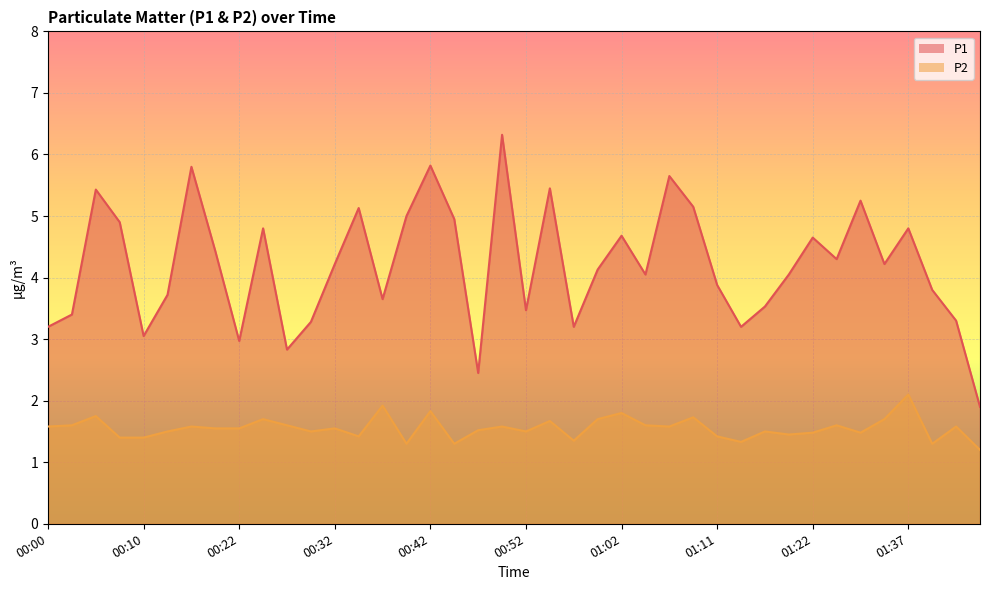

What is the label of the 27th point from the right?

00:35